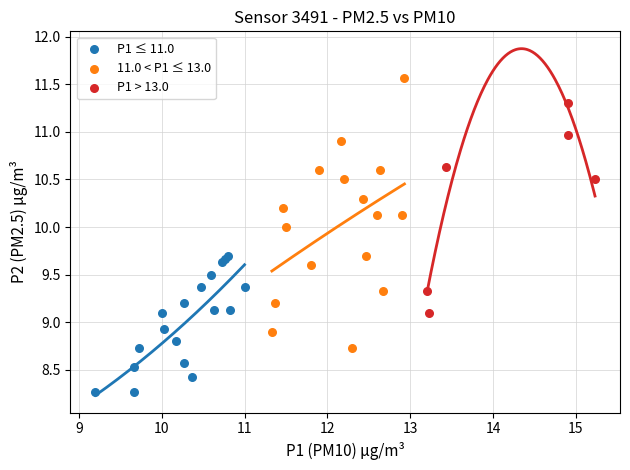

Which series has the widest spread of Y values?

11.0 < P1 ≤ 13.0